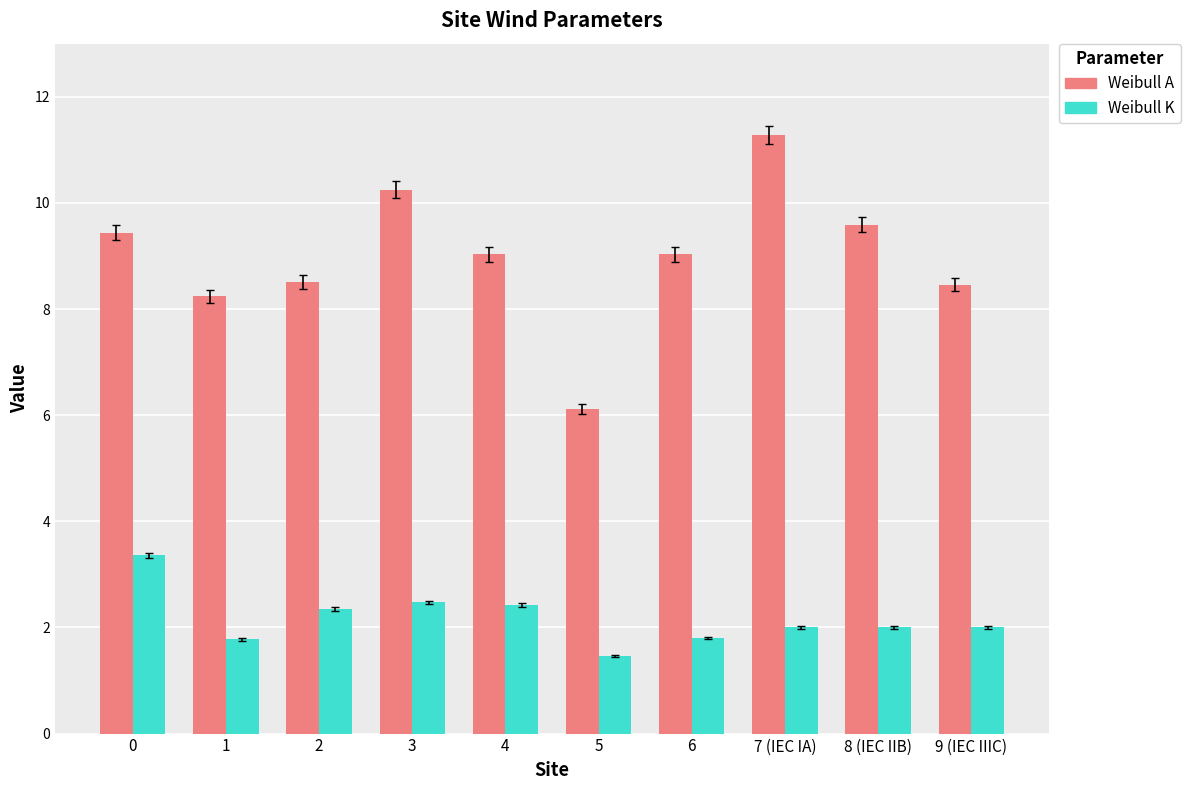

What is the smallest value displayed?

1.5